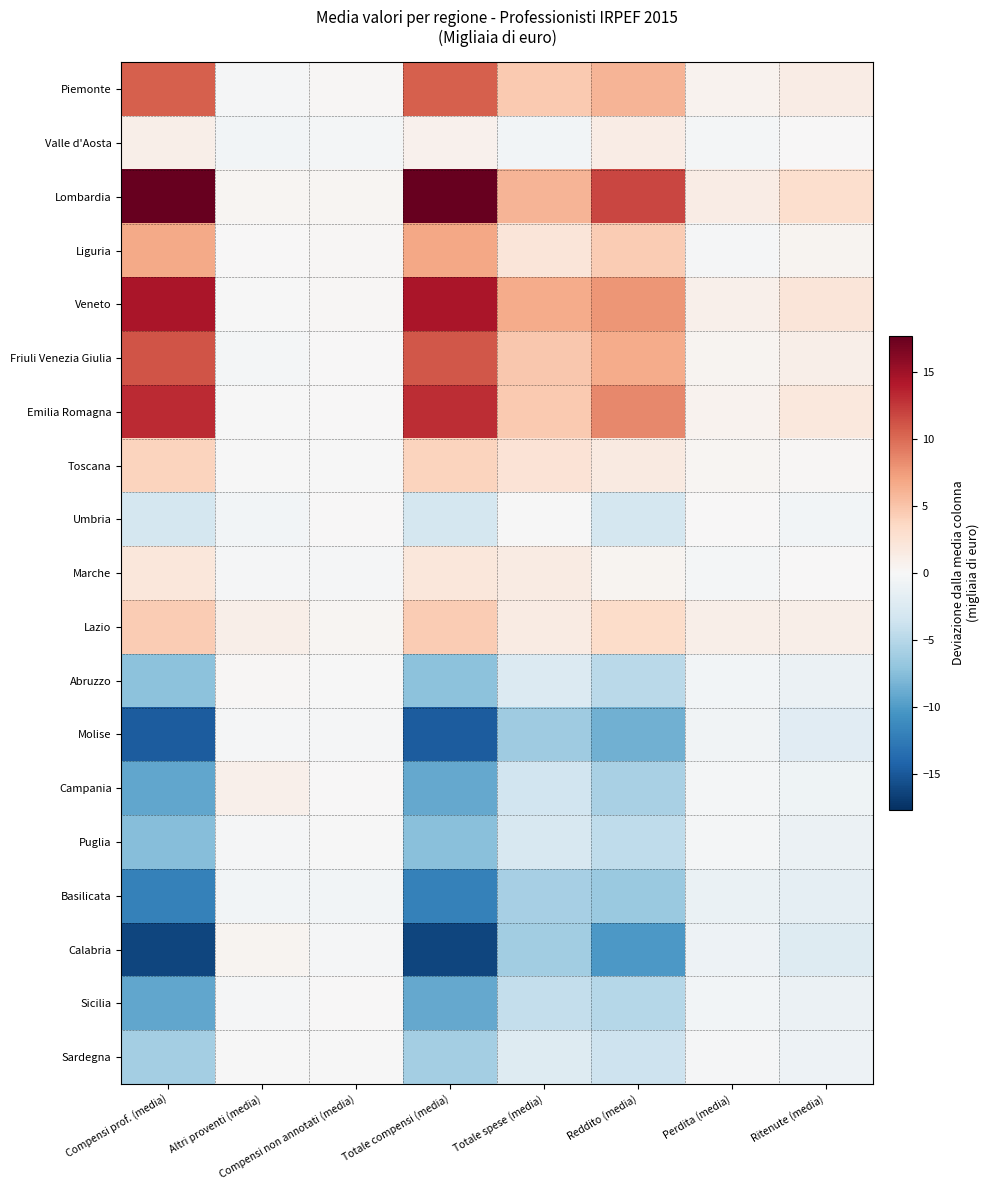

Which has a higher value, Reddito (media) or Perdita (media)?

Reddito (media)